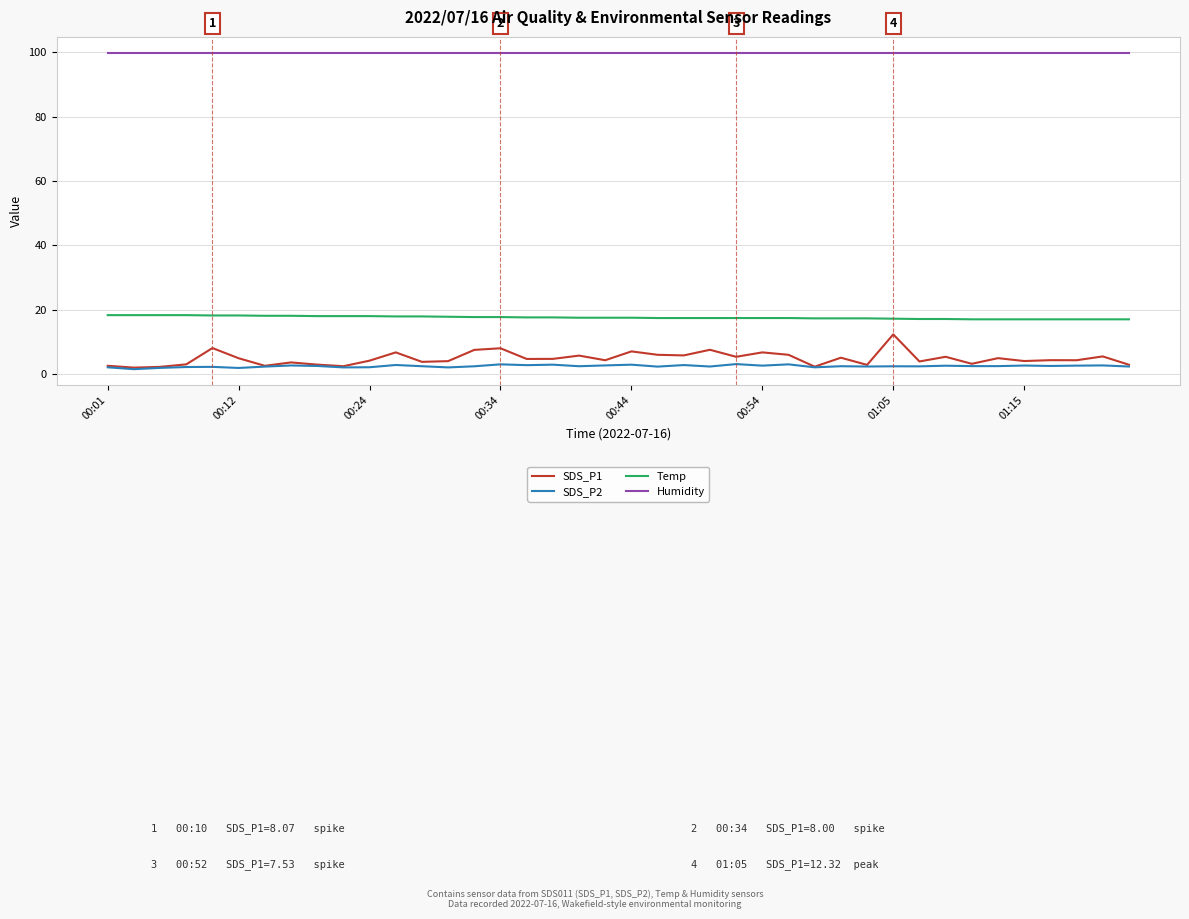

Which series has the largest range (max minus min)?

SDS_P1